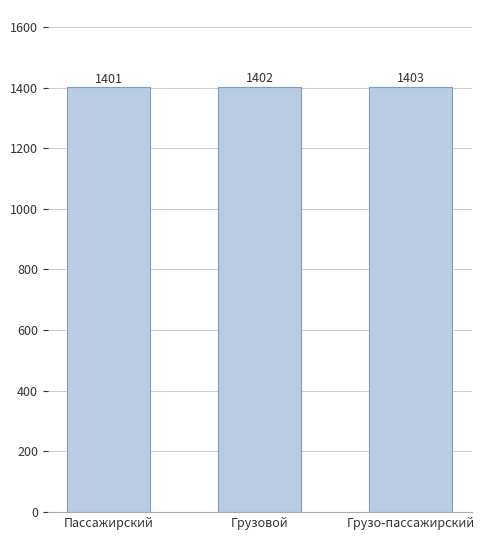

Reading left to right, list all the values displayed in this chart.

Пассажирский=1401	Грузовой=1402	Грузо-пассажирский=1403